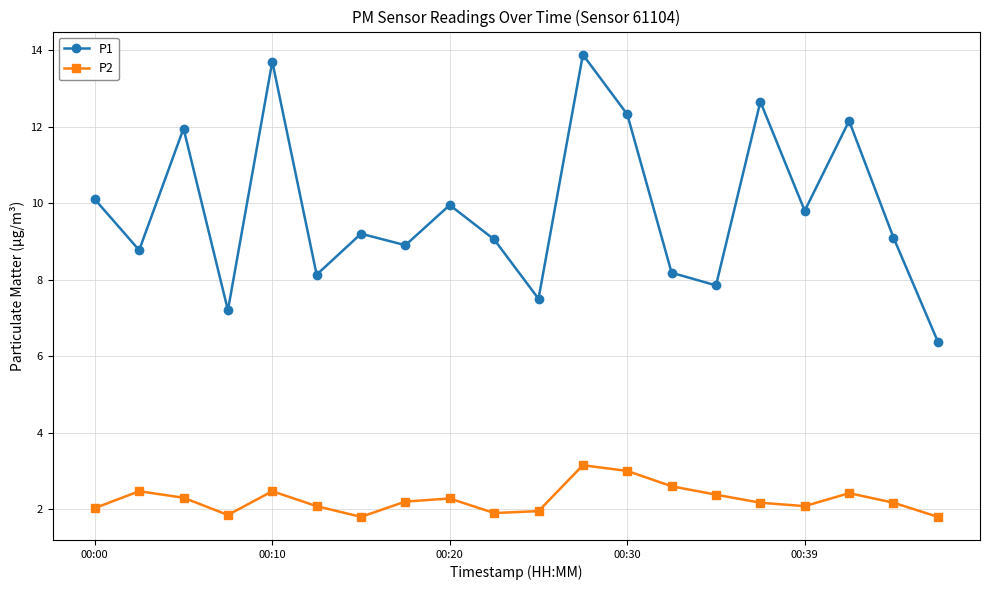

Which series has the largest range (max minus min)?

P1